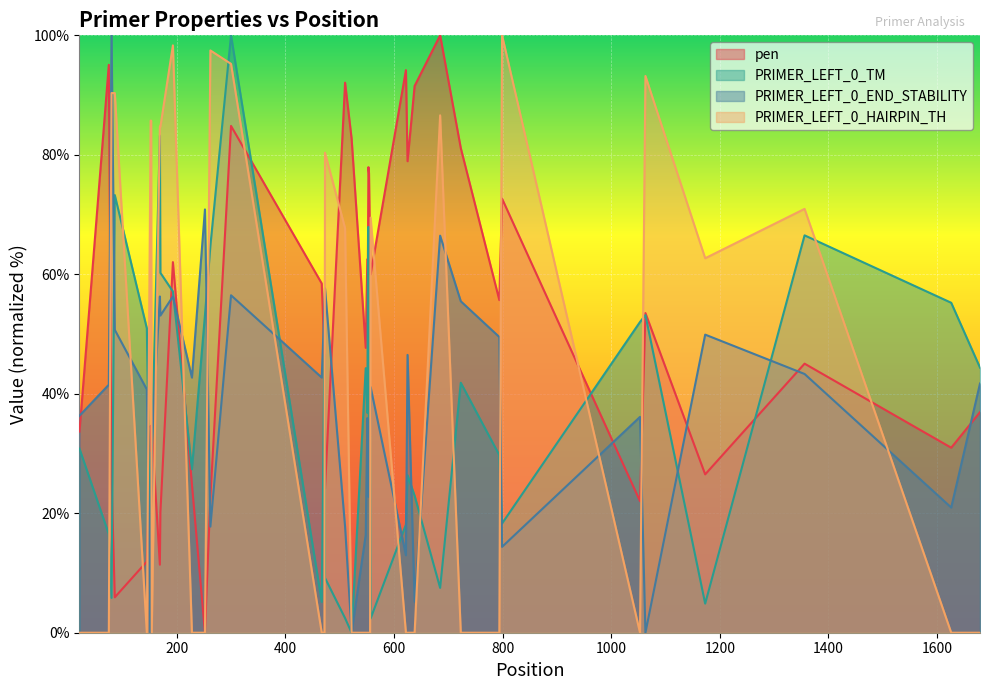

What are all the series names shown in the legend?

pen, PRIMER_LEFT_0_TM, PRIMER_LEFT_0_END_STABILITY, PRIMER_LEFT_0_HAIRPIN_TH